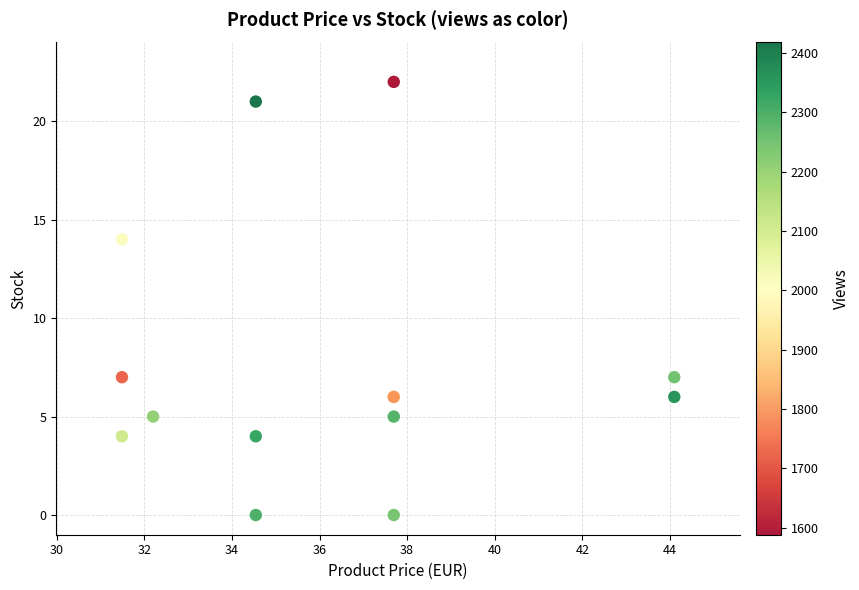

What Y value in the scatter plot is closest to 11?

14